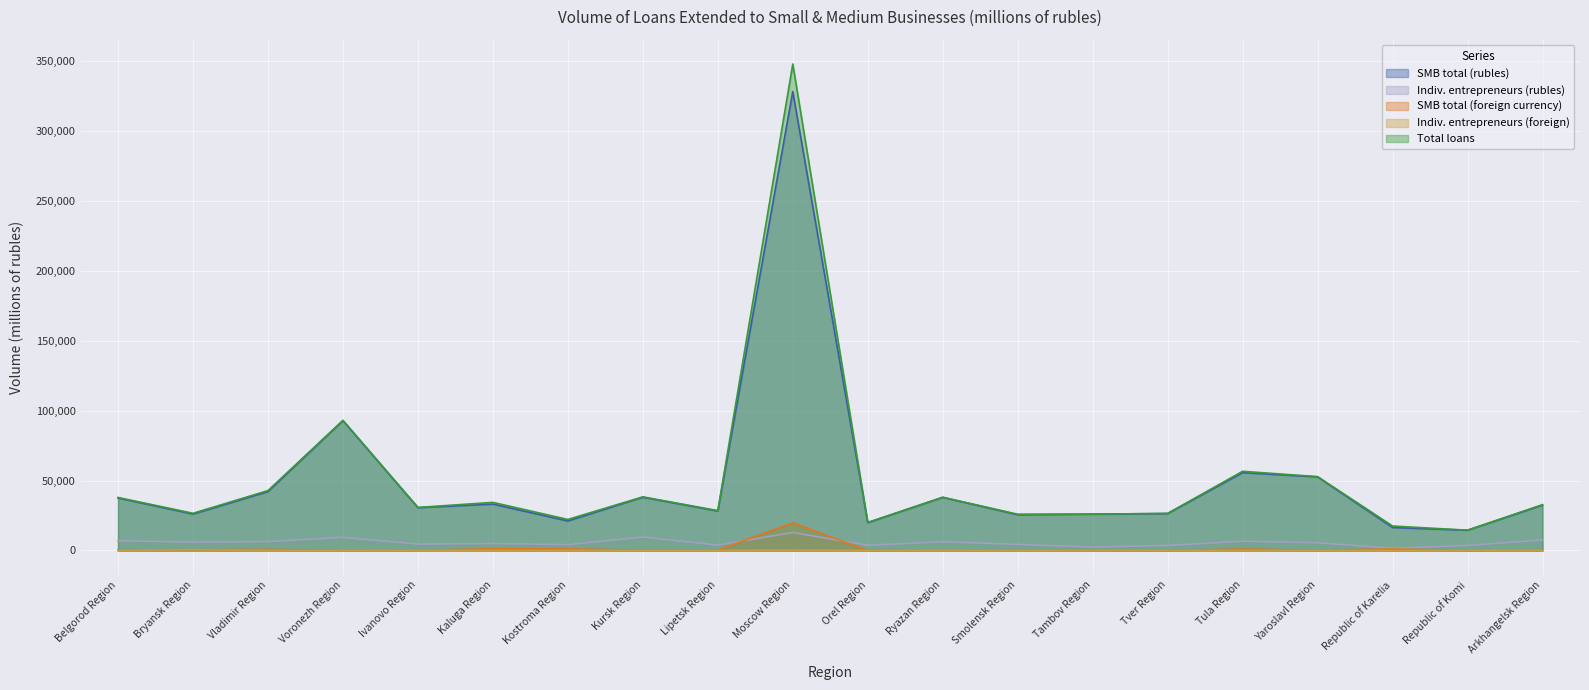

List the series in order of their peak value, lowest first.

Indiv. entrepreneurs (foreign), Indiv. entrepreneurs (rubles), SMB total (foreign currency), SMB total (rubles), Total loans